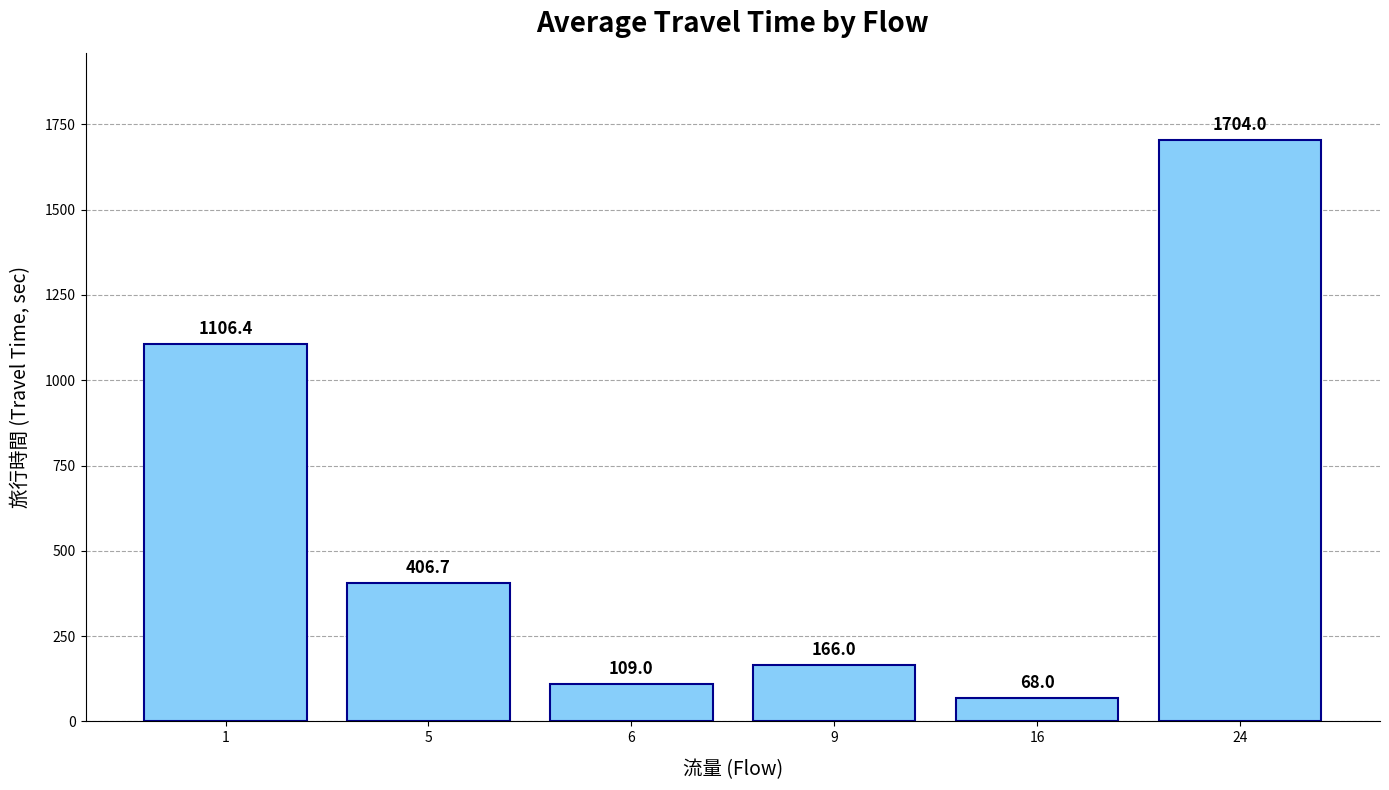

Read the value at 24.

1704.0